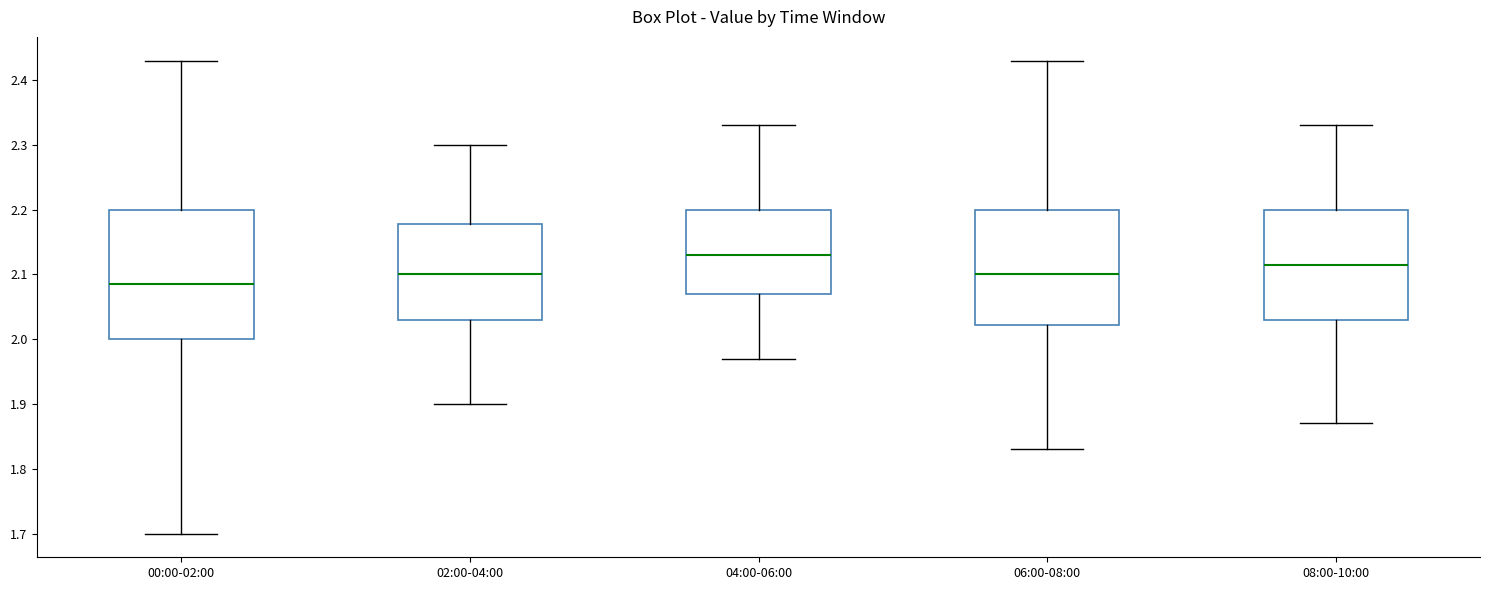

Which box's median line is the lowest?

00:00-02:00